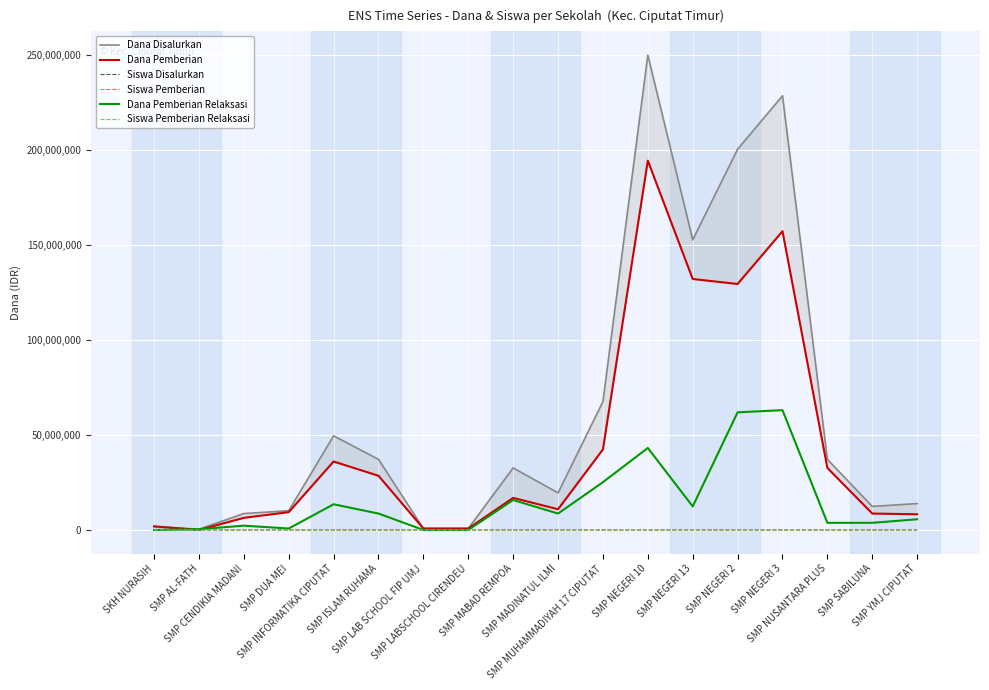

What is the difference between the maximum and minimum values in the Dana Pemberian Relaksasi series?

63000000